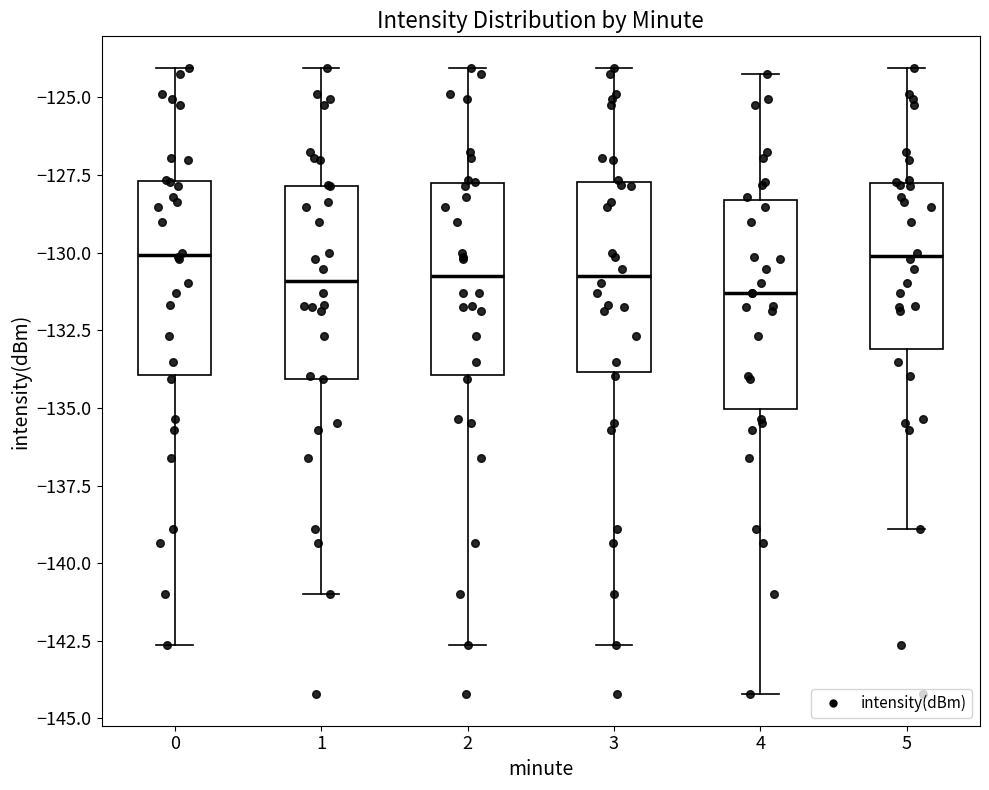

Reading left to right, transcribe this box plot: for each box, give where its median line is, the range the box spans, and where its two whiskers end, as read against the y-axis. The values are not printed on the chart, so give them approximately, as read against the axis.

0: median -130.0, box -134.0 to -127.5, whiskers -142.5 to -124.0
1: median -131.0, box -134.0 to -128.0, whiskers -141.0 to -124.0
2: median -131.0, box -134.0 to -128.0, whiskers -142.5 to -124.0
3: median -131.0, box -134.0 to -127.5, whiskers -142.5 to -124.0
4: median -131.5, box -135.0 to -128.5, whiskers -144.0 to -124.0
5: median -130.0, box -133.0 to -127.5, whiskers -139.0 to -124.0